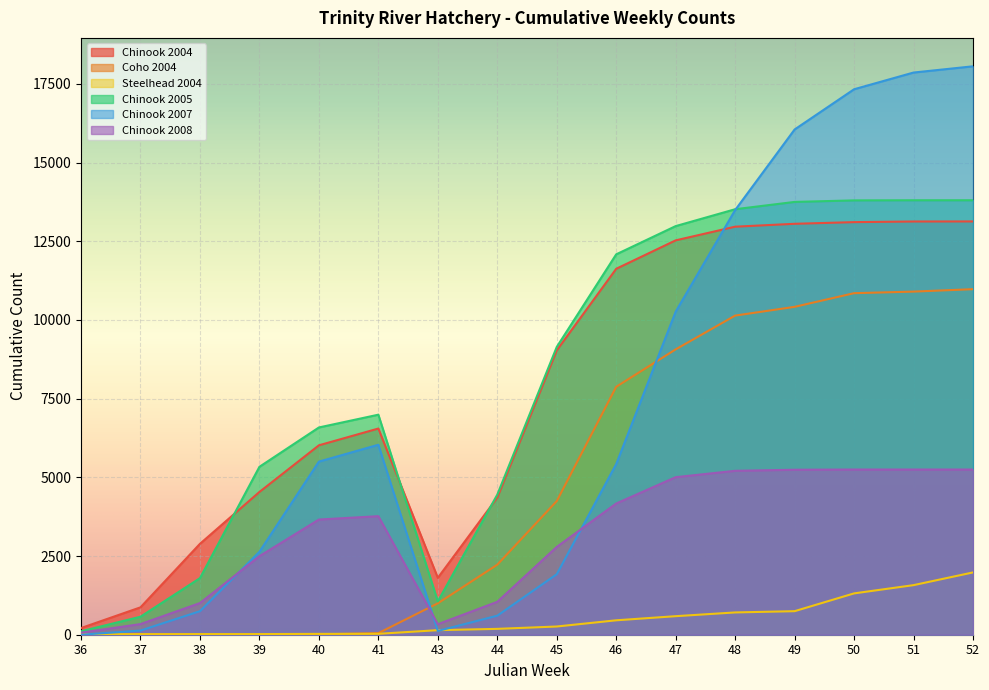

Reading left to right, list all the values displayed in this chart.

Chinook 2004: 36=212	37=870	38=2888	39=4535	40=6017	41=6550	43=1807	44=4355	45=9033	46=11625	47=12528	48=12962	49=13054	50=13107	51=13127	52=13129
Coho 2004: 36=0	37=0	38=0	39=0	40=11	41=51	43=998	44=2225	45=4245	46=7877	47=9065	48=10138	49=10416	50=10850	51=10900	52=10977
Steelhead 2004: 36=14	37=19	38=20	39=20	40=27	41=29	43=145	44=186	45=261	46=458	47=589	48=708	49=748	50=1313	51=1575	52=1979
Chinook 2005: 36=109	37=572	38=1798	39=5334	40=6584	41=6990	43=1060	44=4449	45=9142	46=12084	47=12981	48=13517	49=13749	50=13798	51=13802	52=13802
Chinook 2007: 36=0	37=132	38=748	39=2635	40=5499	41=6034	43=120	44=605	45=1922	46=5422	47=10263	48=13490	49=16050	50=17328	51=17859	52=18057
Chinook 2008: 36=66	37=338	38=1006	39=2495	40=3659	41=3766	43=334	44=1045	45=2789	46=4169	47=5005	48=5207	49=5241	50=5248	51=5248	52=5248